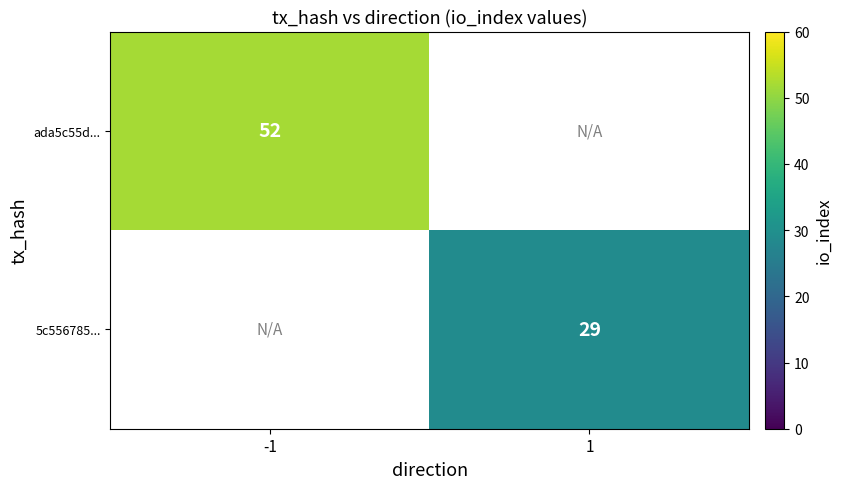

How many series are shown in this chart?

2